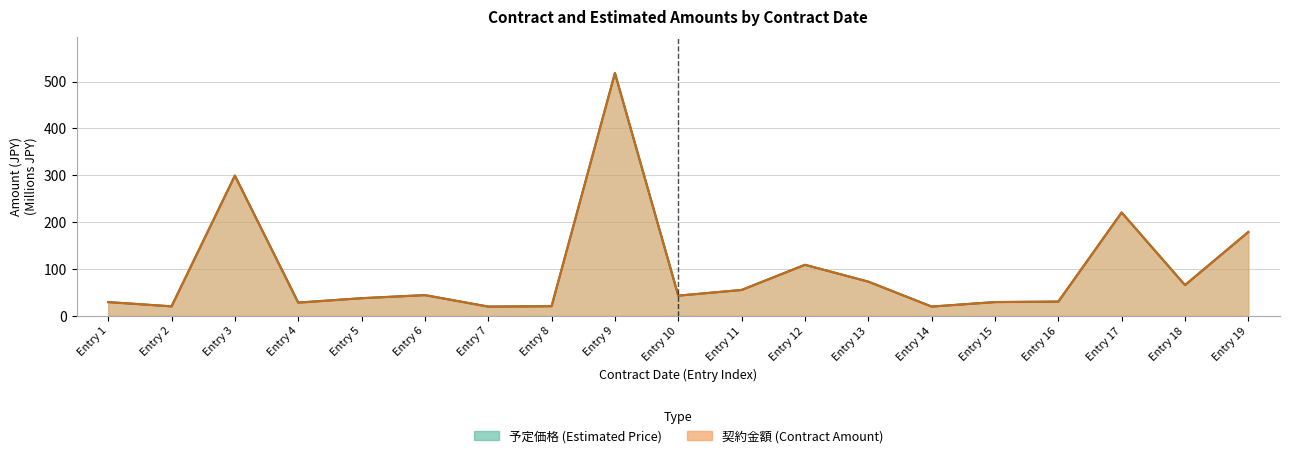

What are all the series names shown in the legend?

契約金額 (Contract Amount), 予定価格 (Estimated Price)